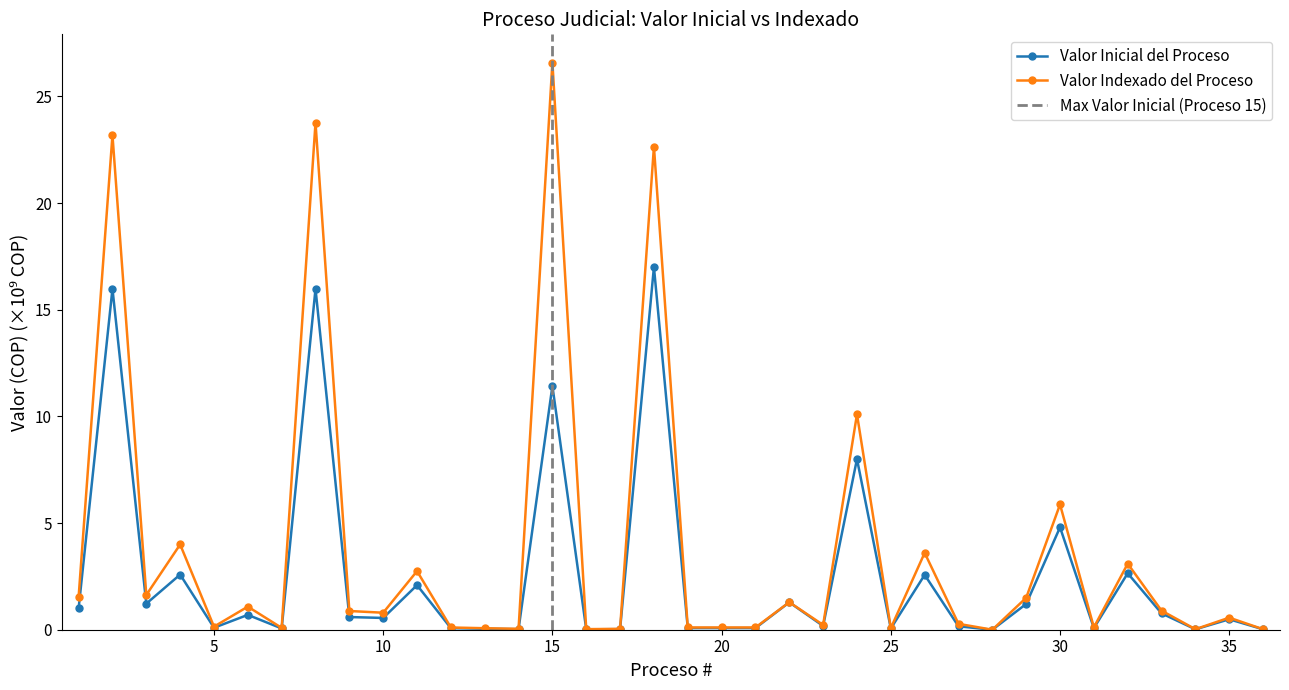

What is the approximate value of Valor Inicial del Proceso at 24?

8.0